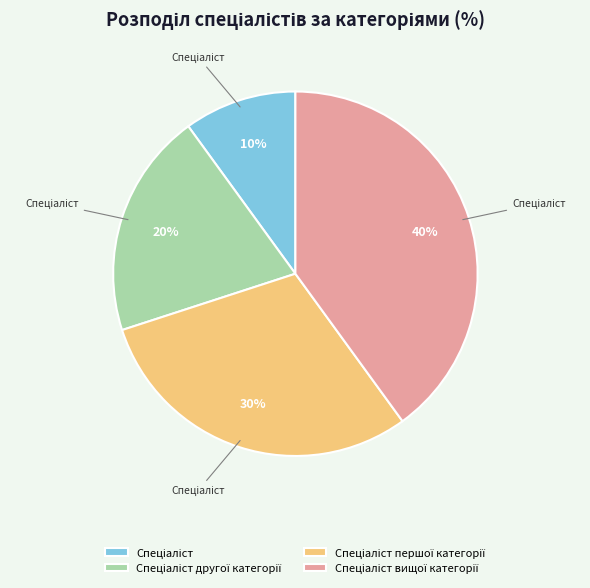

Is there a majority slice in this chart?

No